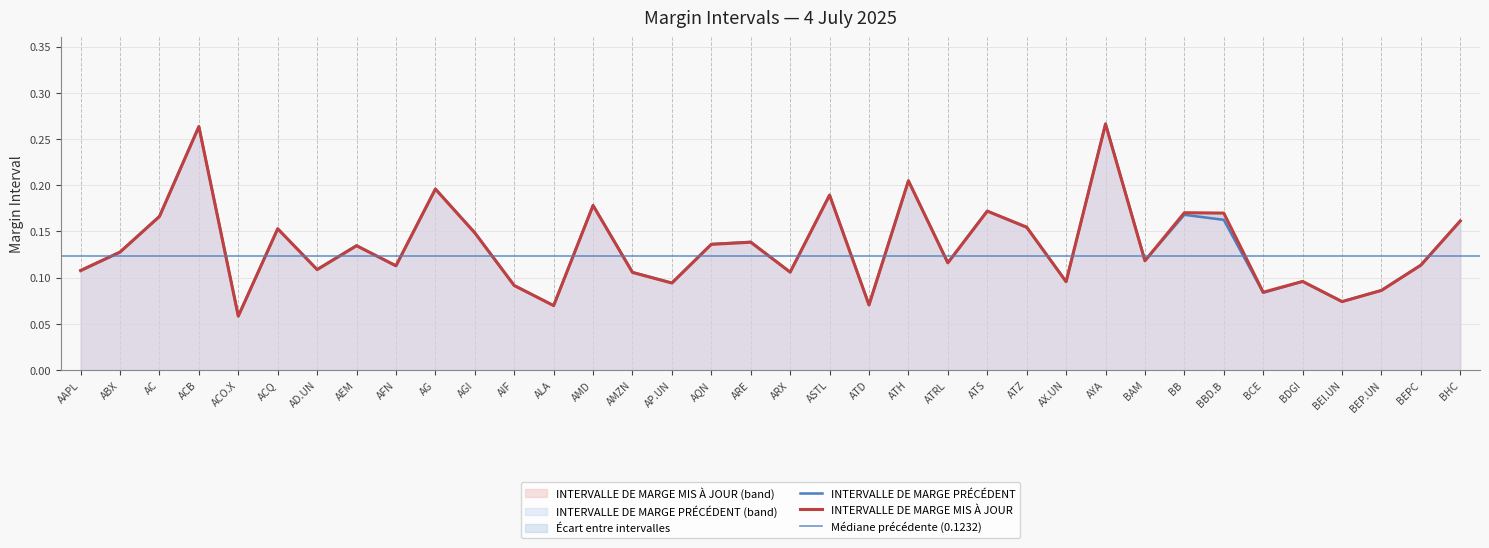

How many times do INTERVALLE DE MARGE PRÉCÉDENT and INTERVALLE DE MARGE MIS À JOUR cross each other?

10